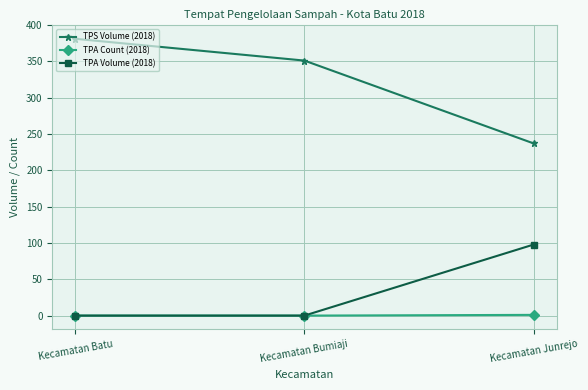

What are all the series names shown in the legend?

TPS Volume (2018), TPA Count (2018), TPA Volume (2018)